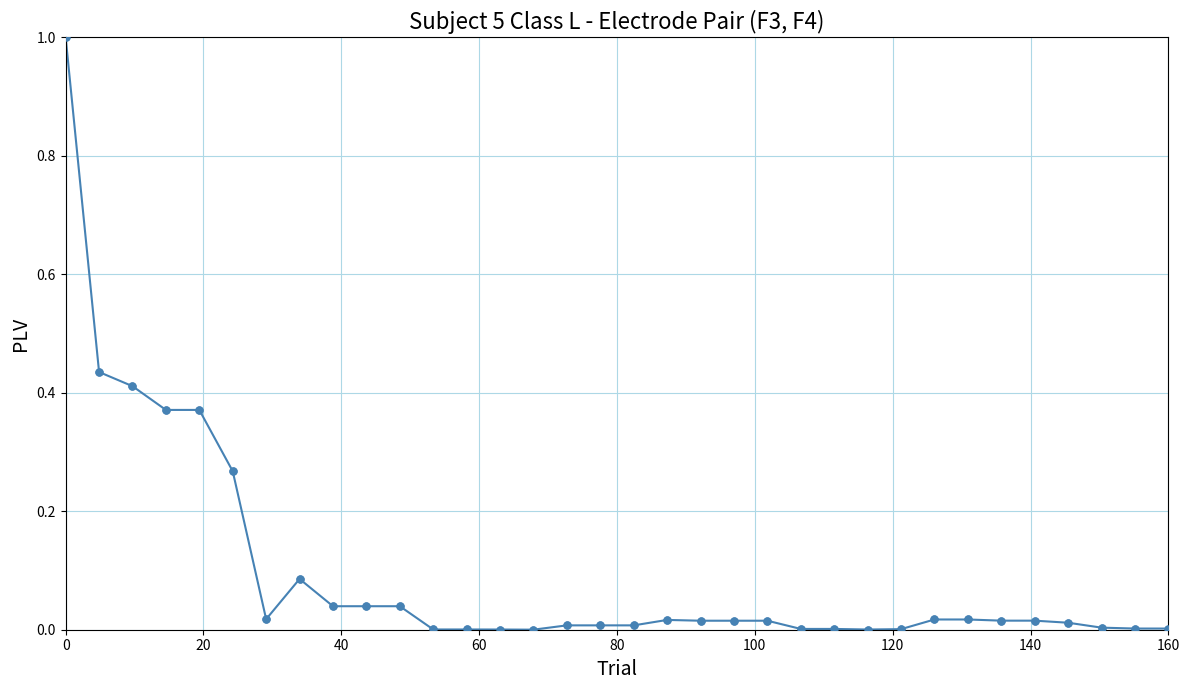

What is the greatest value displayed?

1.0